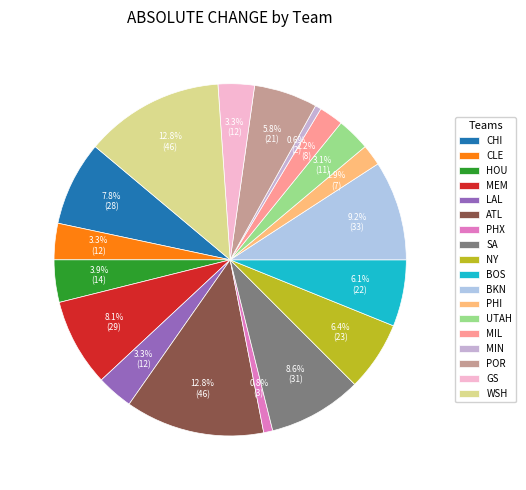

Which slice is the largest?

ATL